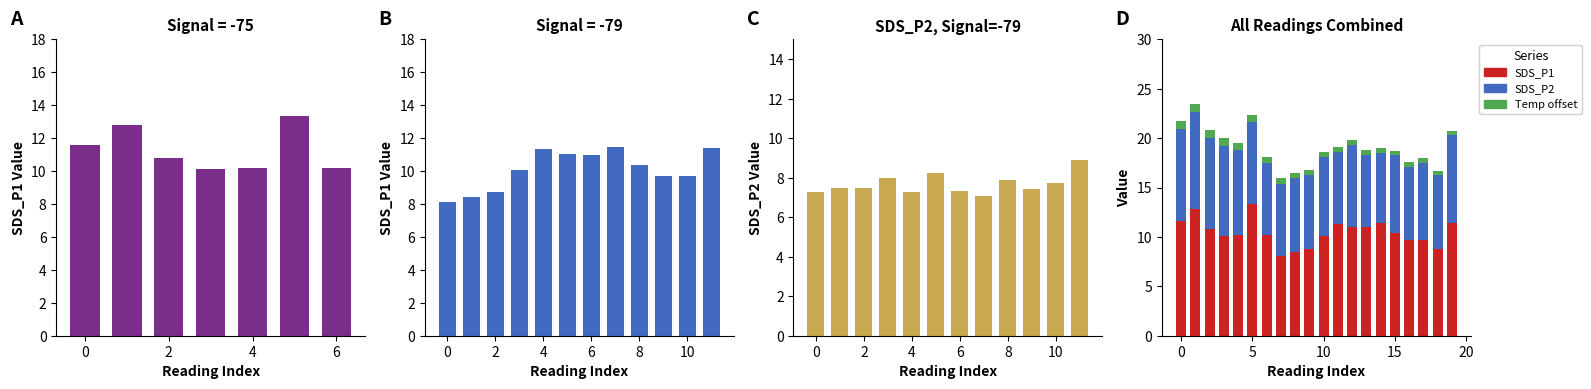

Which series changed the most between 00:19 and 00:33?

SDS_P1